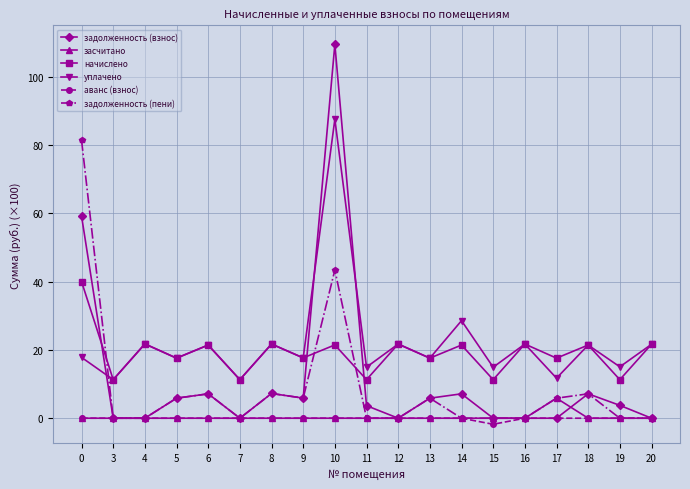

What is the value of the начислено point at the 13th from the left?

21.4